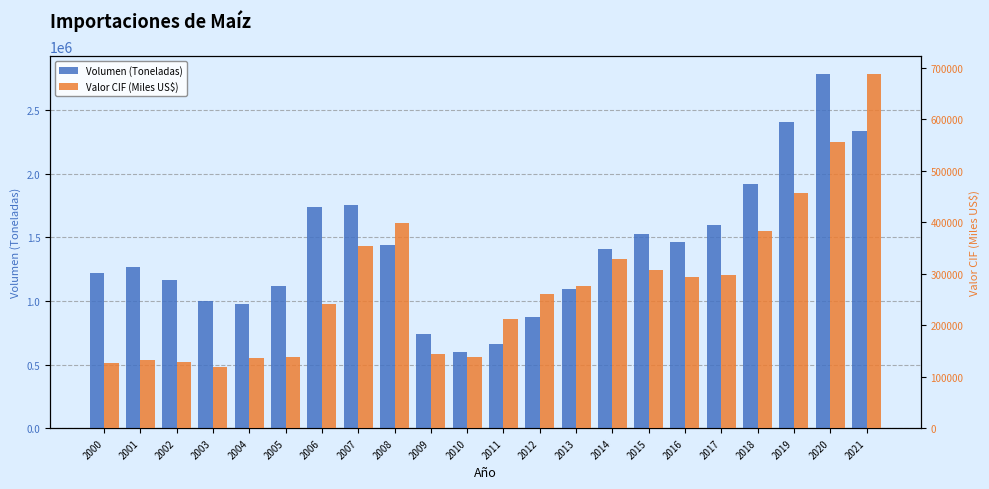

What is the difference between the Valor CIF (Miles US$) values at 2003 and 2010?

19385.4